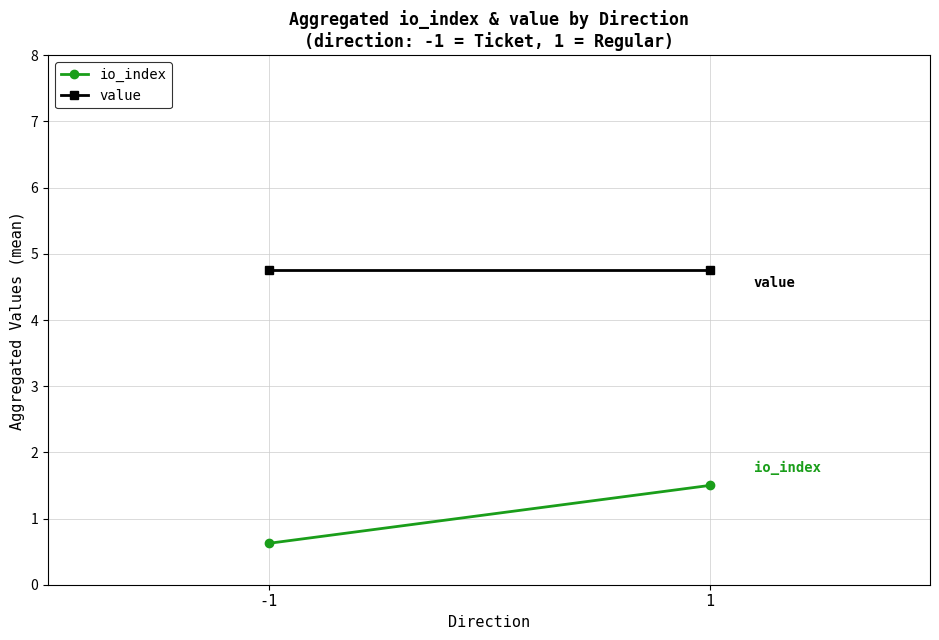

Between 1 and -1, which is larger?

1